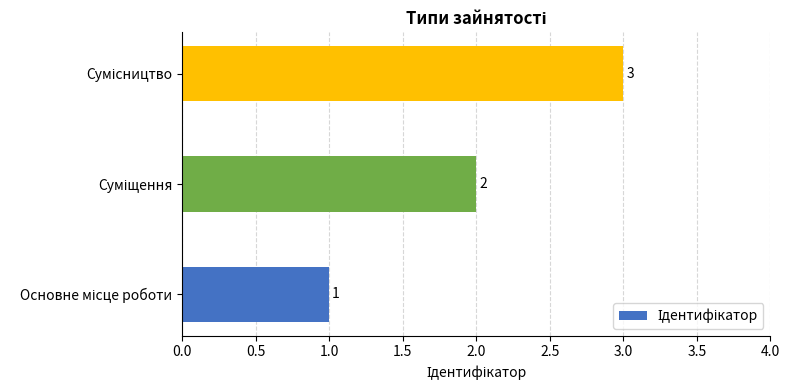

What is the sum of all values?

6